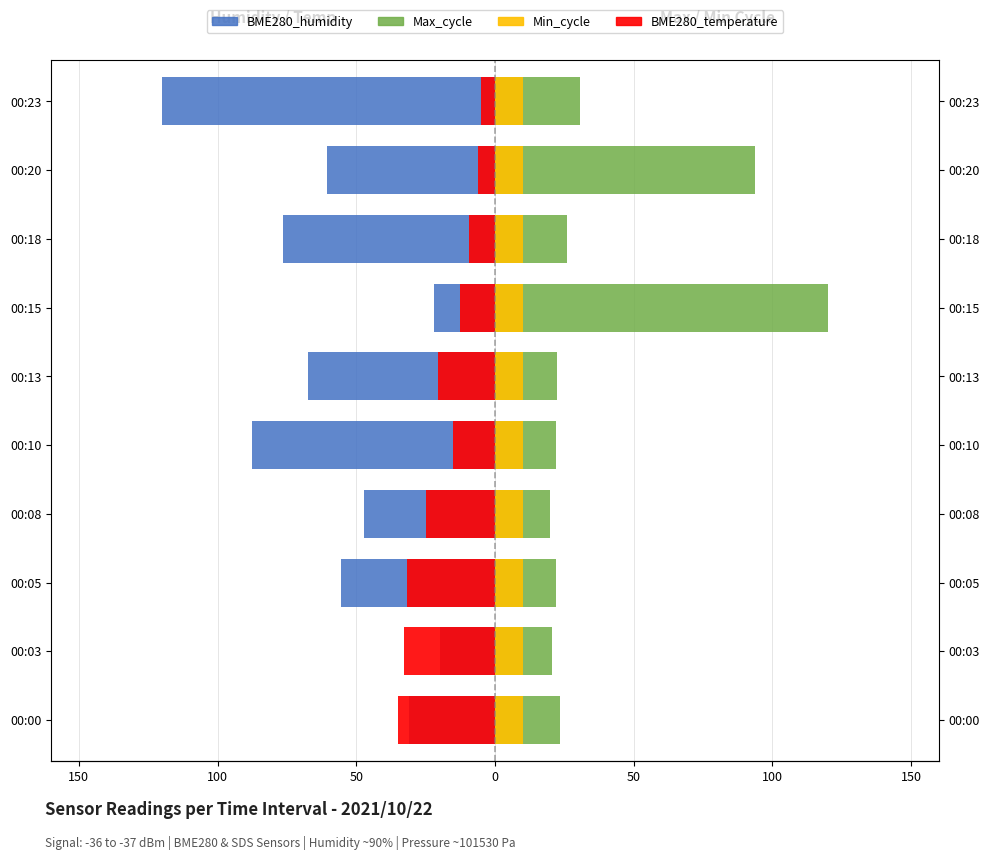

How many bars are there in each group?

4